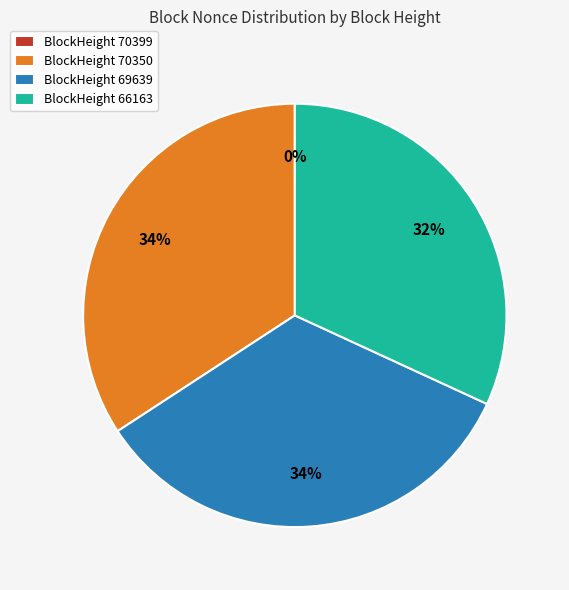

To the nearest percent, what is the average slice percentage?

25%